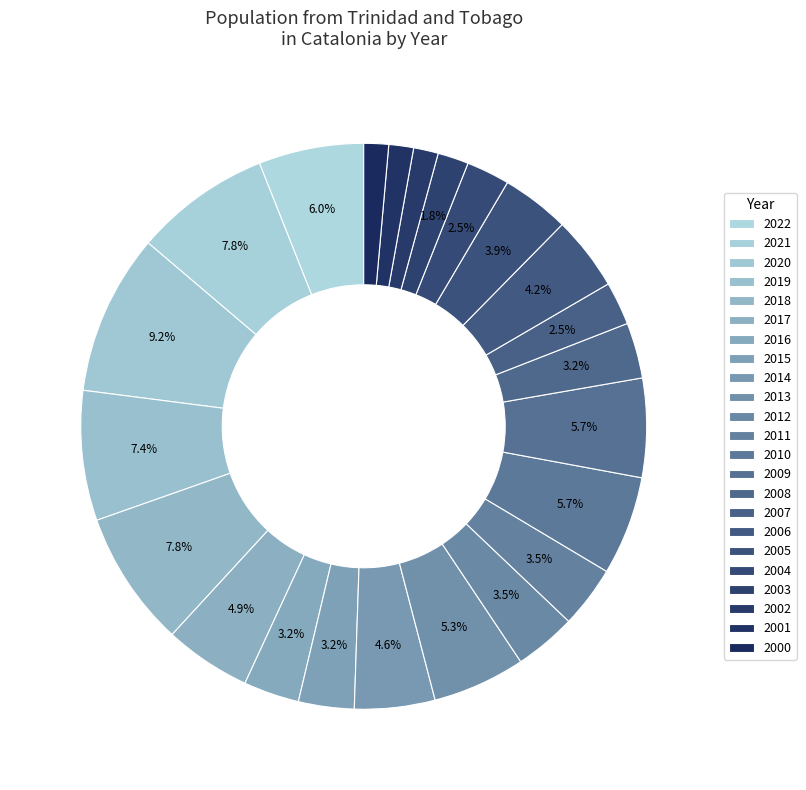

Does 2007 represent more than half of the total?

No